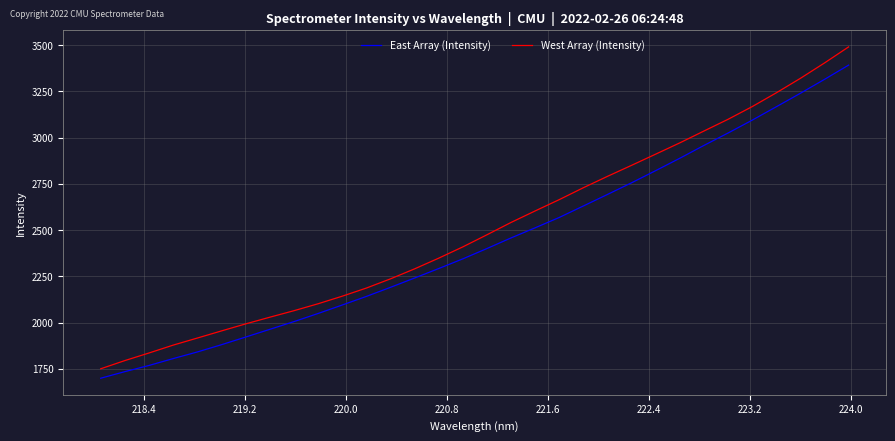

List the series in order of their peak value, highest first.

West Array (Intensity), East Array (Intensity)